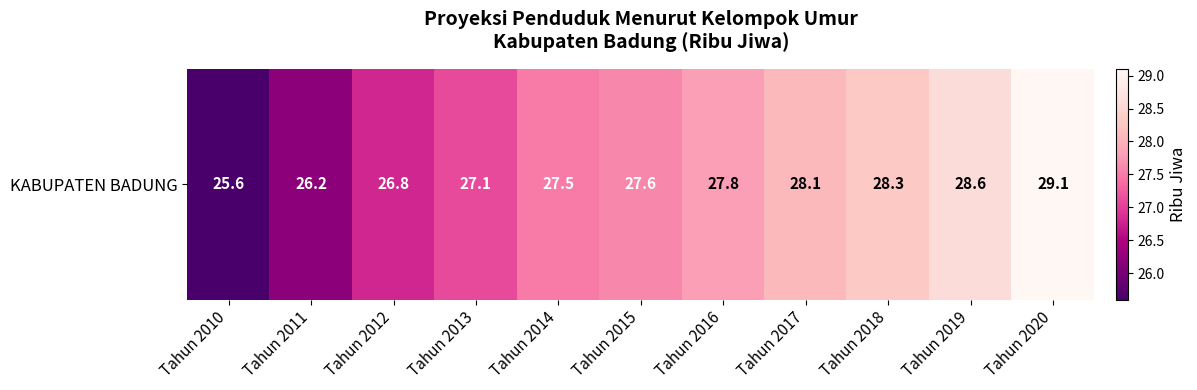

The chart shows a value of 17.2 at Tahun 2011. True or false?

False